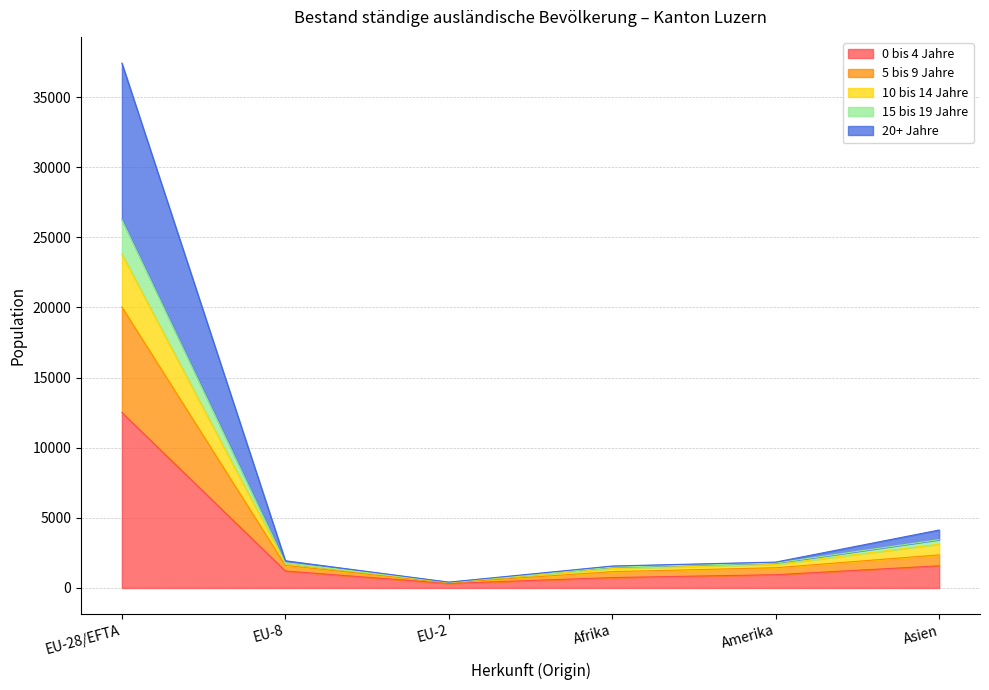

Which category has the lowest value in the 10 bis 14 Jahre series?

EU-2